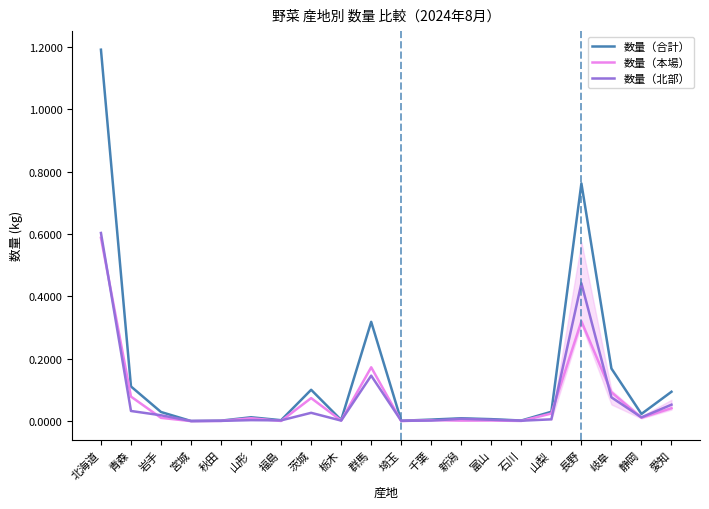

Count the number of categories in the chart.

20